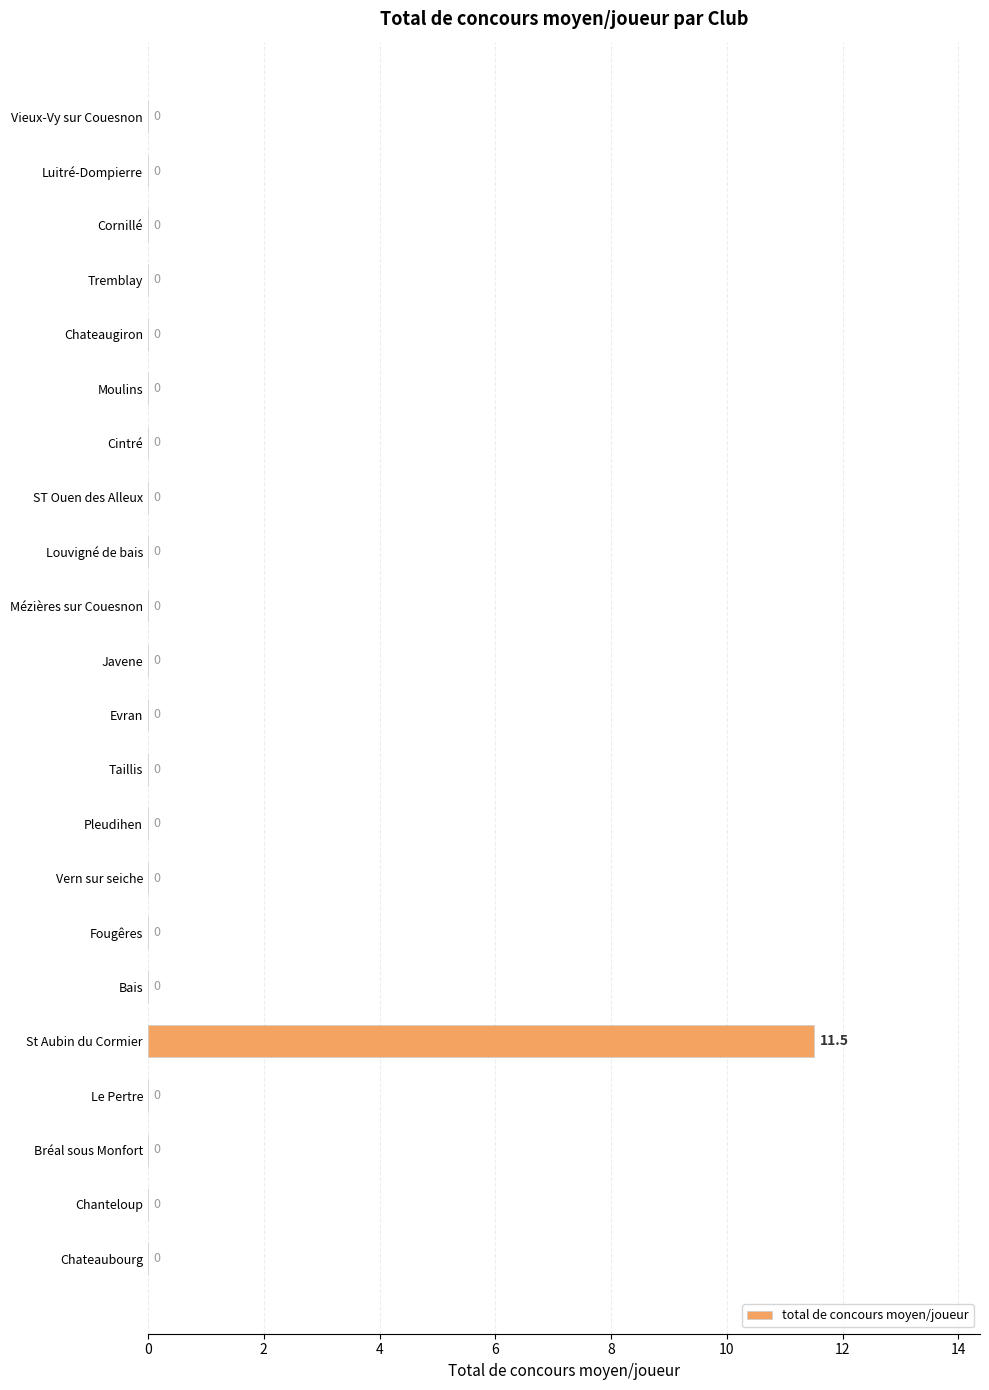

How many positive values are there?

1